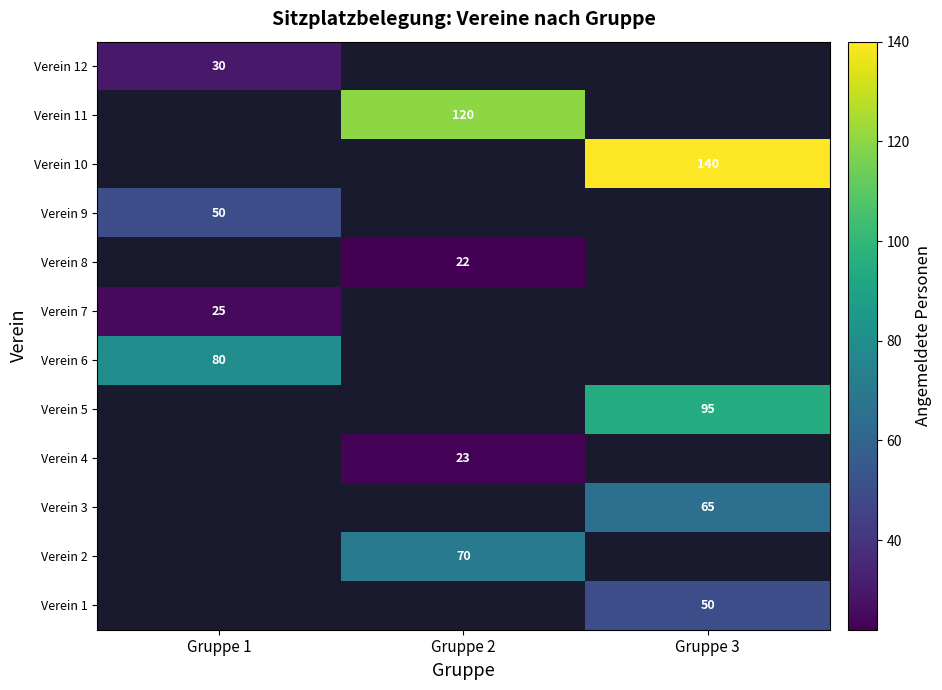

Is it true that Verein 8 equals 6 at Gruppe 2?

False